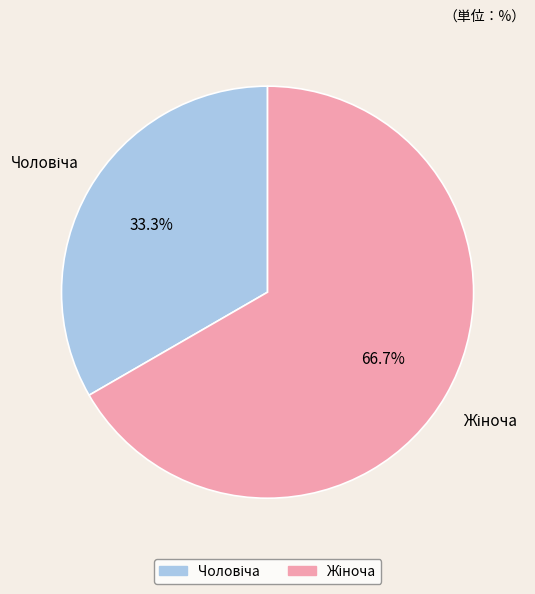

Is there a majority slice in this chart?

Yes